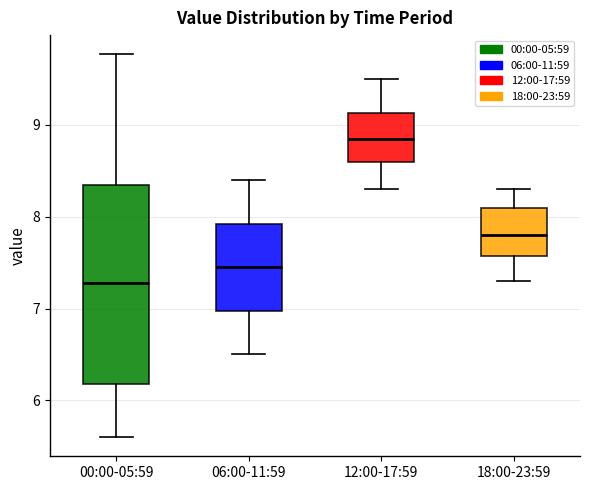

Reading left to right, transcribe this box plot: for each box, give where its median line is, the range the box spans, and where its two whiskers end, as read against the y-axis. The values are not printed on the chart, so give them approximately, as read against the axis.

00:00-05:59: median 7.3, box 6.2 to 8.3, whiskers 5.6 to 9.8
06:00-11:59: median 7.5, box 7.0 to 7.9, whiskers 6.5 to 8.4
12:00-17:59: median 8.9, box 8.6 to 9.1, whiskers 8.3 to 9.5
18:00-23:59: median 7.8, box 7.6 to 8.1, whiskers 7.3 to 8.3